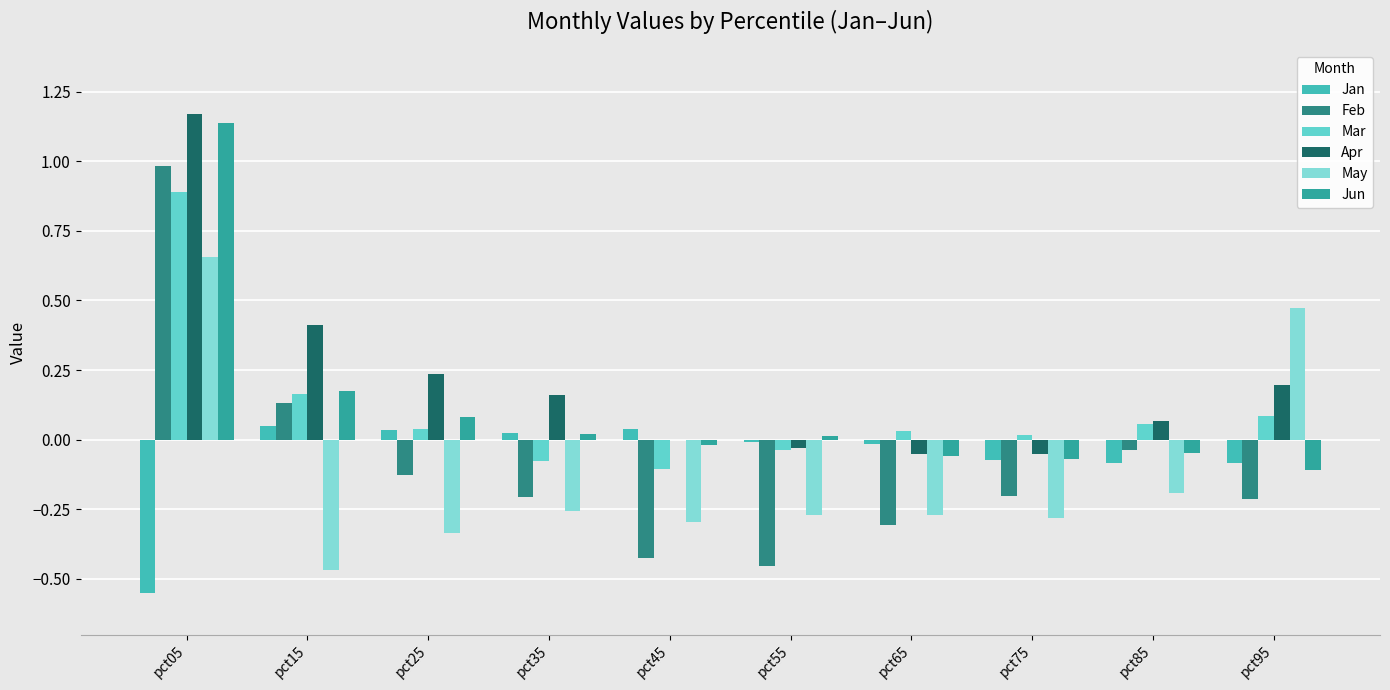

Count the number of data series in this chart.

6